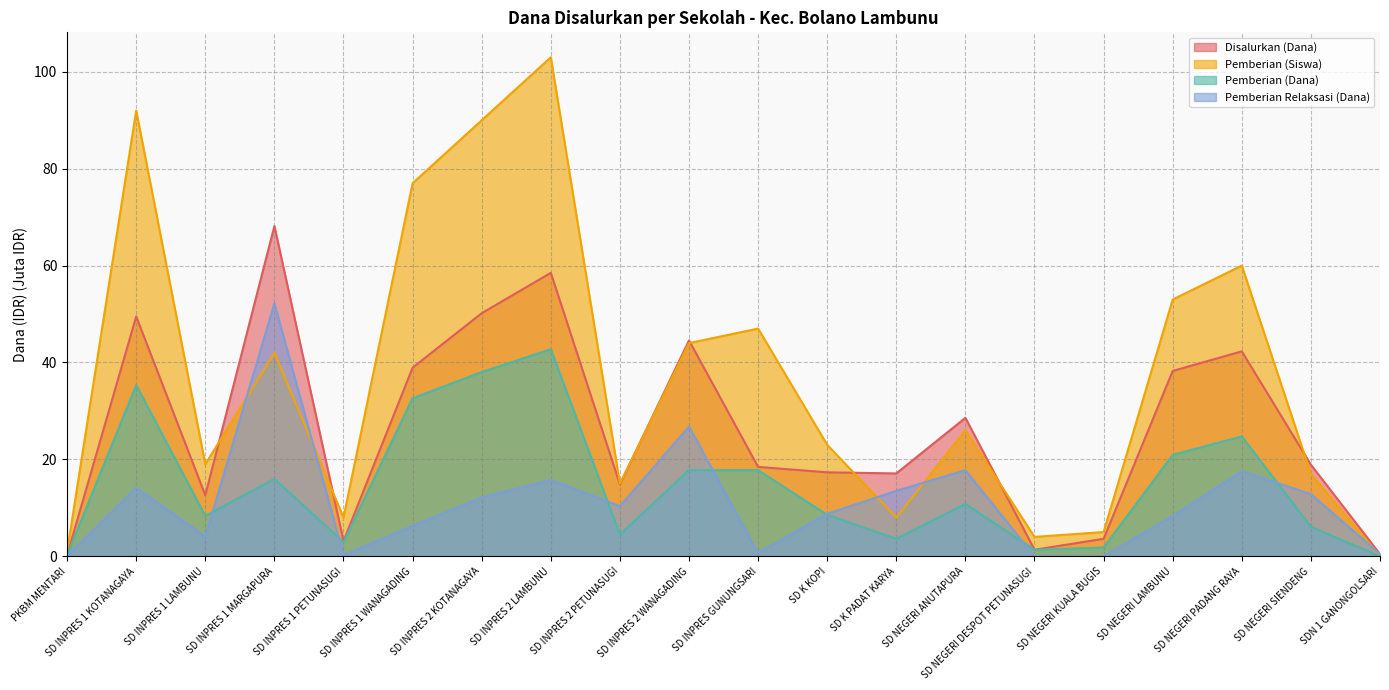

At which label is Pemberian (Dana) closest to 21?

SD NEGERI LAMBUNU